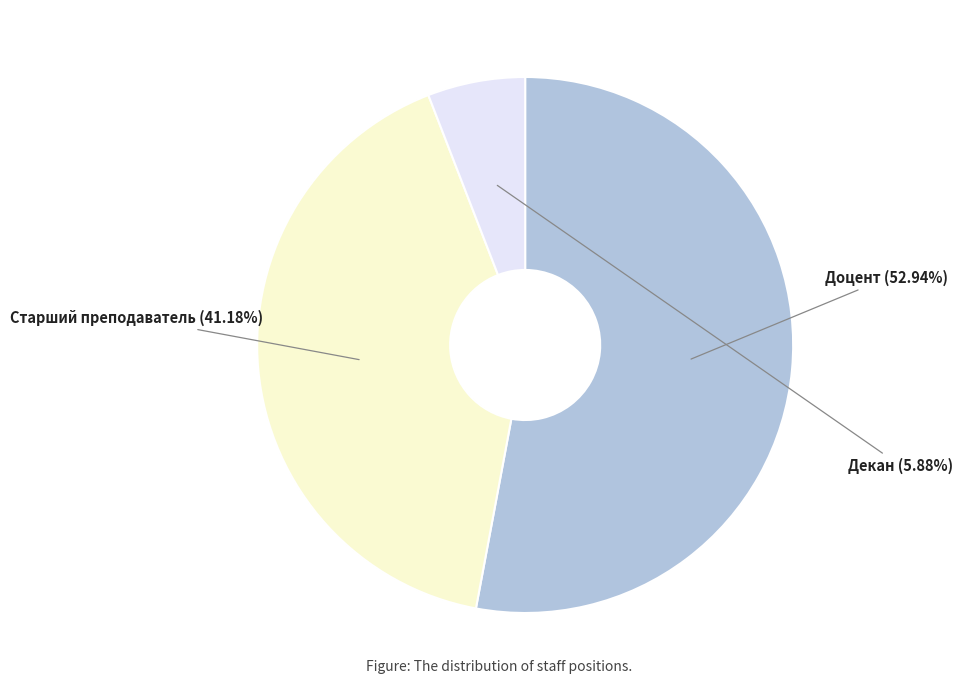

What percentage is the Декан slice, to the nearest percent?

6%